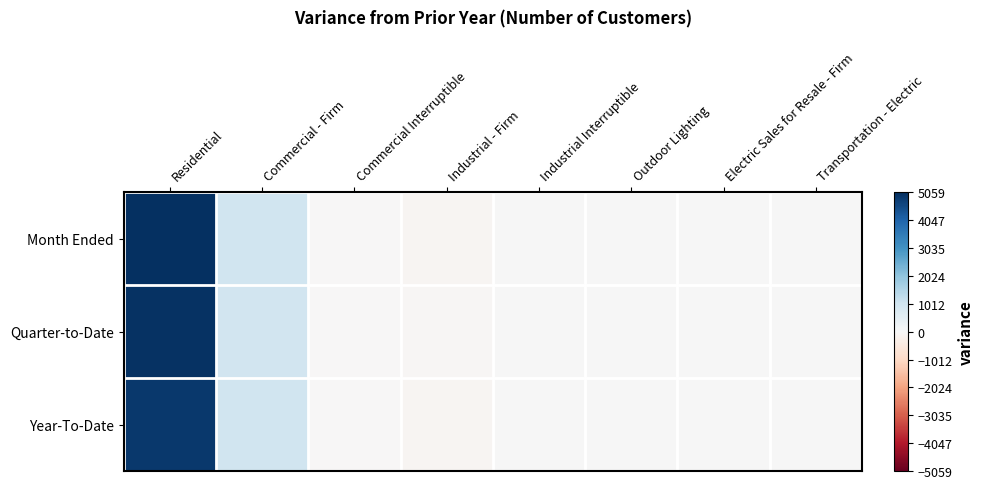

List the series in order of their overall mean, highest first.

Month Ended, Quarter-to-Date, Year-To-Date